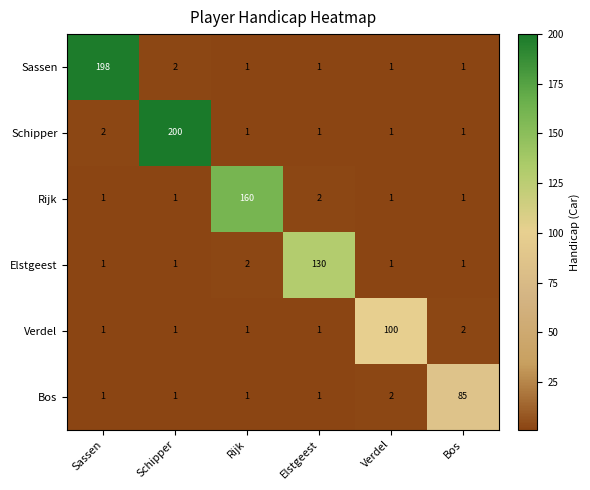

Is it true that Verdel equals 1 at Rijk?

True